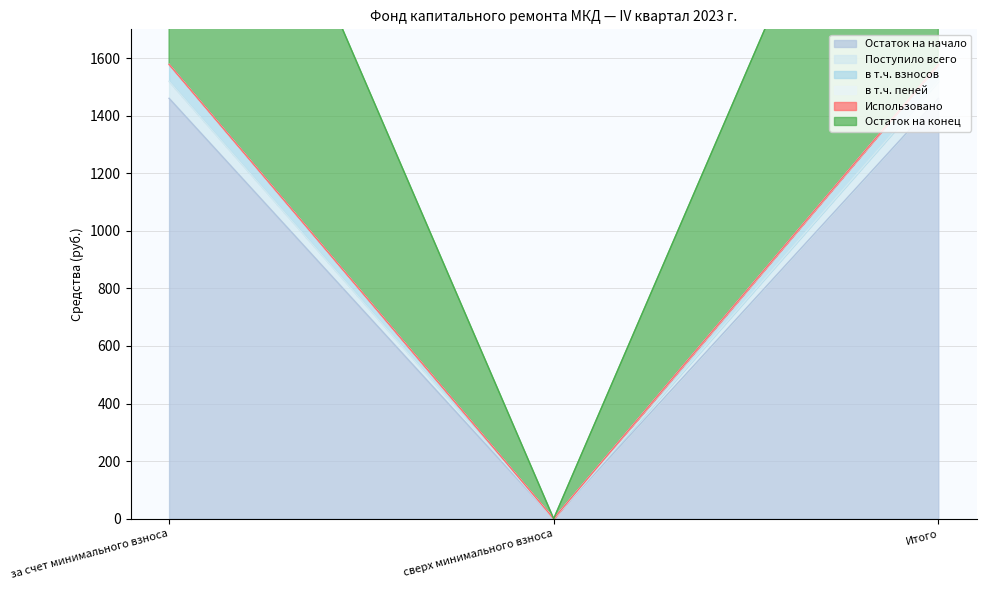

True or false: в т.ч. взносов has a value of 1519.4 at за счет минимального взноса.

True